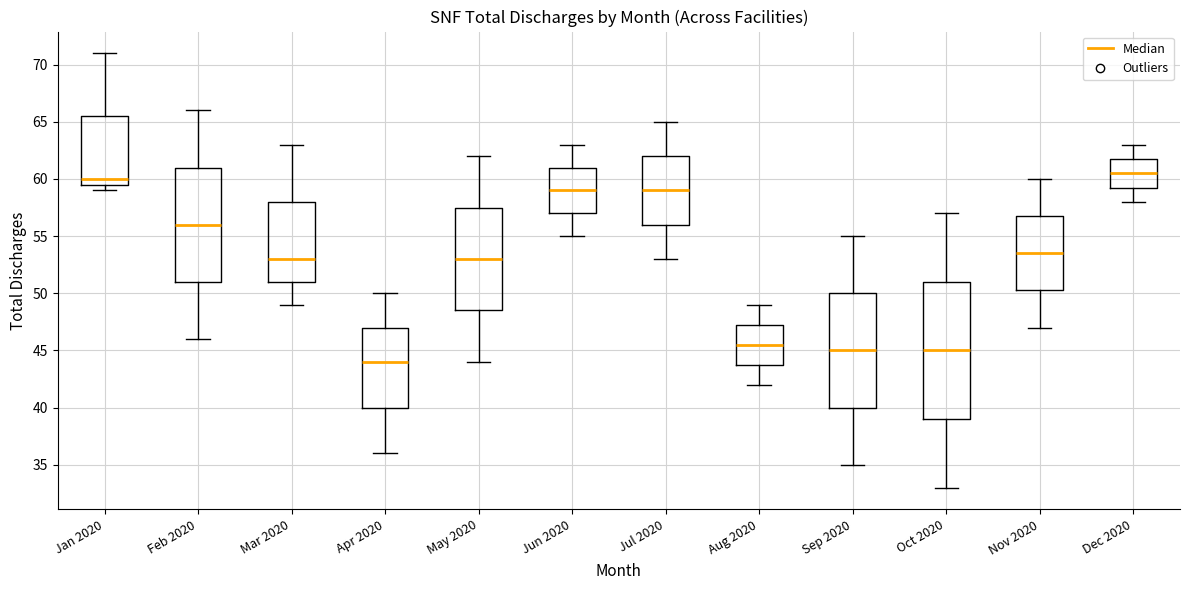

Reading left to right, transcribe this box plot: for each box, give where its median line is, the range the box spans, and where its two whiskers end, as read against the y-axis. The values are not printed on the chart, so give them approximately, as read against the axis.

Jan 2020: median 60.0, box 59.5 to 65.5, whiskers 59.0 to 71.0
Feb 2020: median 56.0, box 51.0 to 61.0, whiskers 46.0 to 66.0
Mar 2020: median 53.0, box 51.0 to 58.0, whiskers 49.0 to 63.0
Apr 2020: median 44.0, box 40.0 to 47.0, whiskers 36.0 to 50.0
May 2020: median 53.0, box 48.5 to 57.5, whiskers 44.0 to 62.0
Jun 2020: median 59.0, box 57.0 to 61.0, whiskers 55.0 to 63.0
Jul 2020: median 59.0, box 56.0 to 62.0, whiskers 53.0 to 65.0
Aug 2020: median 45.5, box 44.0 to 47.5, whiskers 42.0 to 49.0
Sep 2020: median 45.0, box 40.0 to 50.0, whiskers 35.0 to 55.0
Oct 2020: median 45.0, box 39.0 to 51.0, whiskers 33.0 to 57.0
Nov 2020: median 53.5, box 50.5 to 57.0, whiskers 47.0 to 60.0
Dec 2020: median 60.5, box 59.5 to 62.0, whiskers 58.0 to 63.0